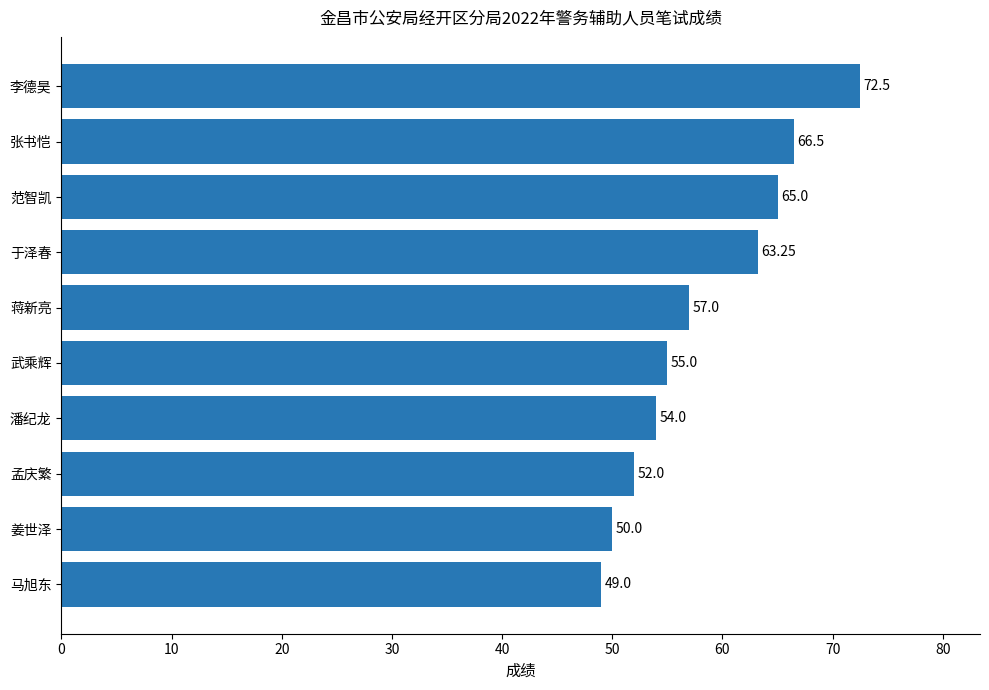

What is the ratio of the value at 武乘辉 to the value at 范智凯?

0.8